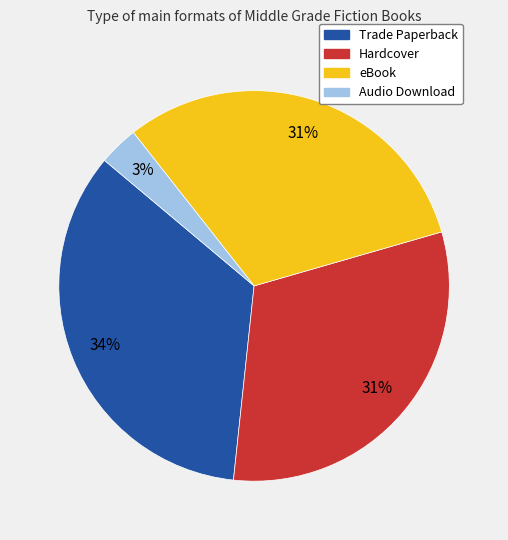

To the nearest percent, what is the average slice percentage?

25%